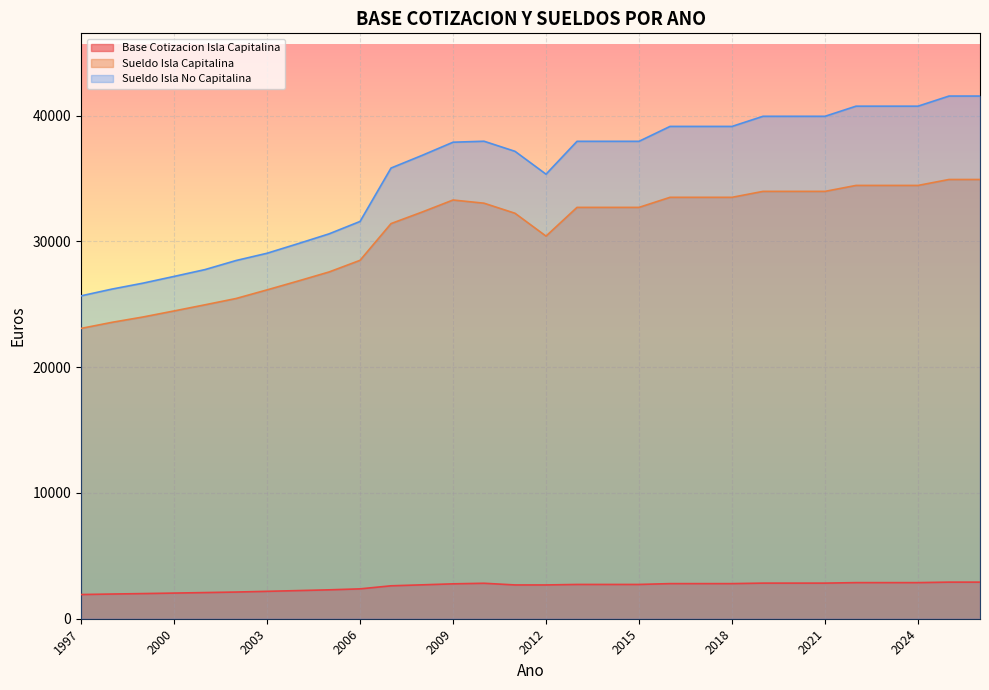

How many lines are shown in the chart?

3